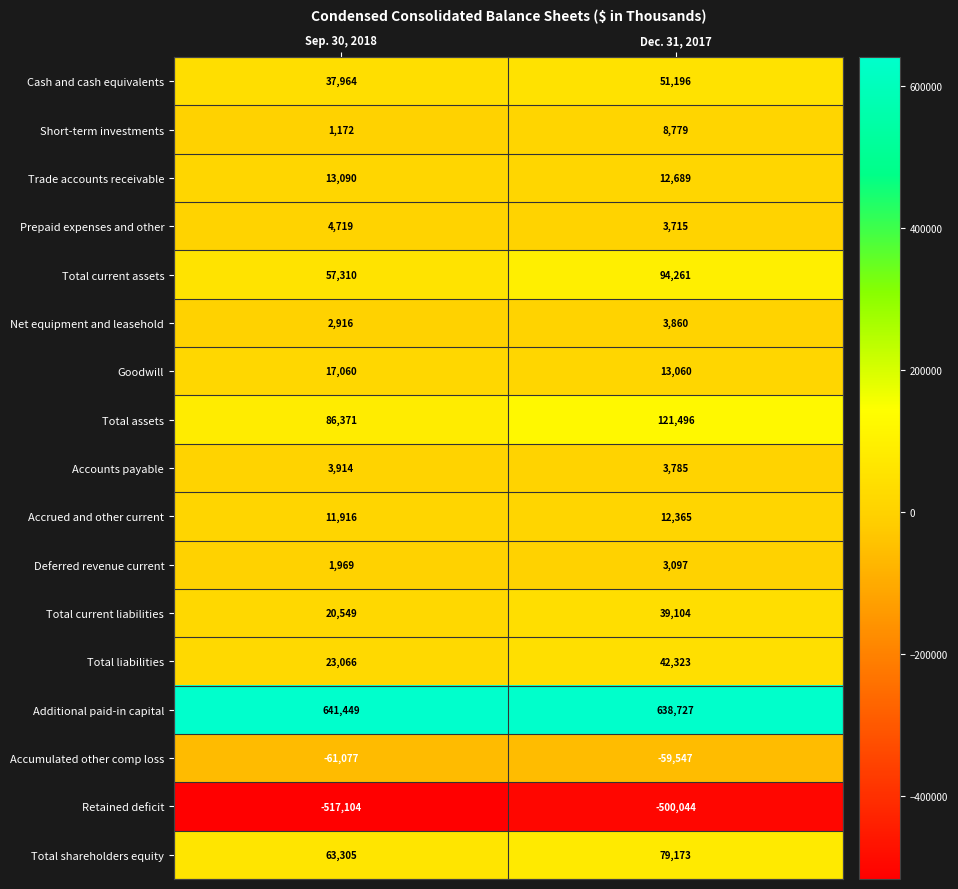

At which label is Total assets closest to 103933?

Sep. 30, 2018